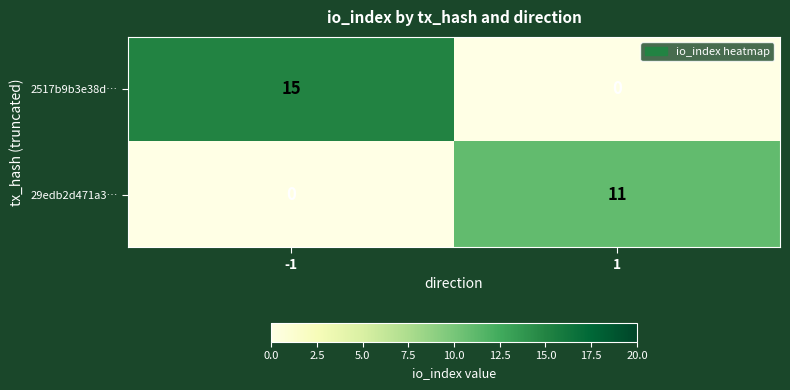

List the series in order of their peak value, highest first.

2517b9b3e38d…, 29edb2d471a3…